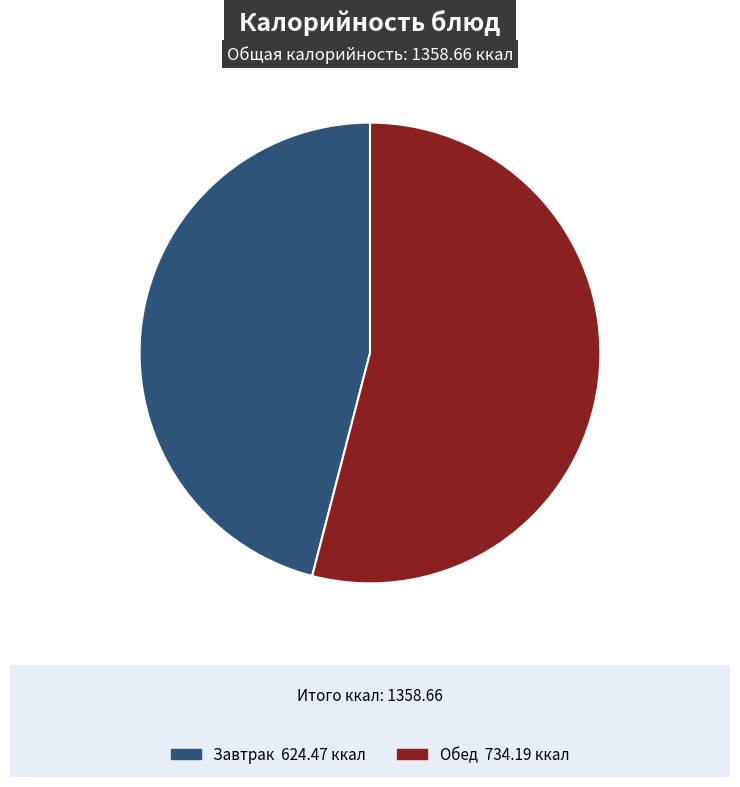

Is there any slice that represents more than half of the pie?

Yes